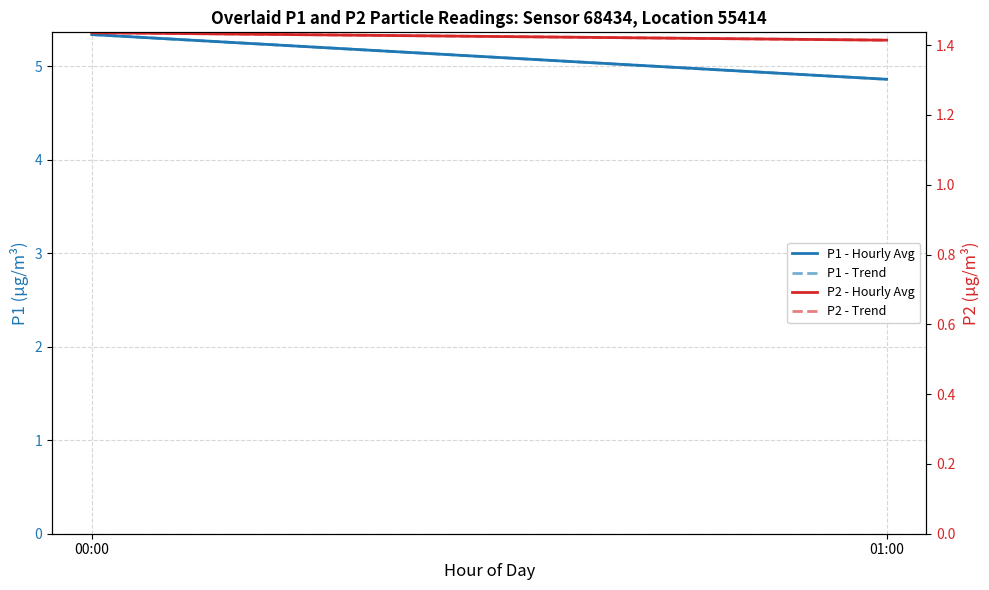

At how many categories does at least one series exceed 2?

2